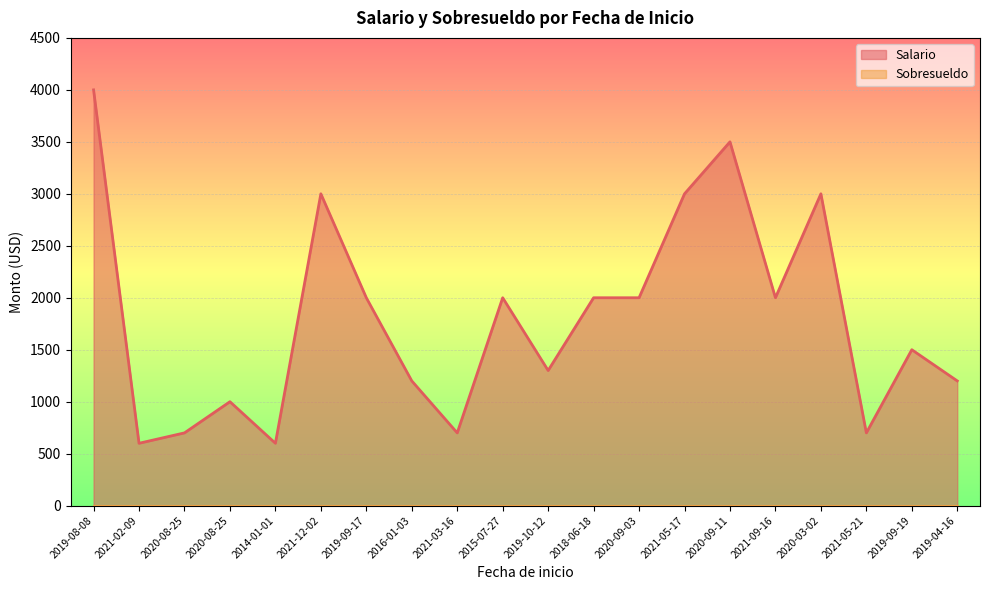

What is the difference between the second highest and second lowest values?

2900